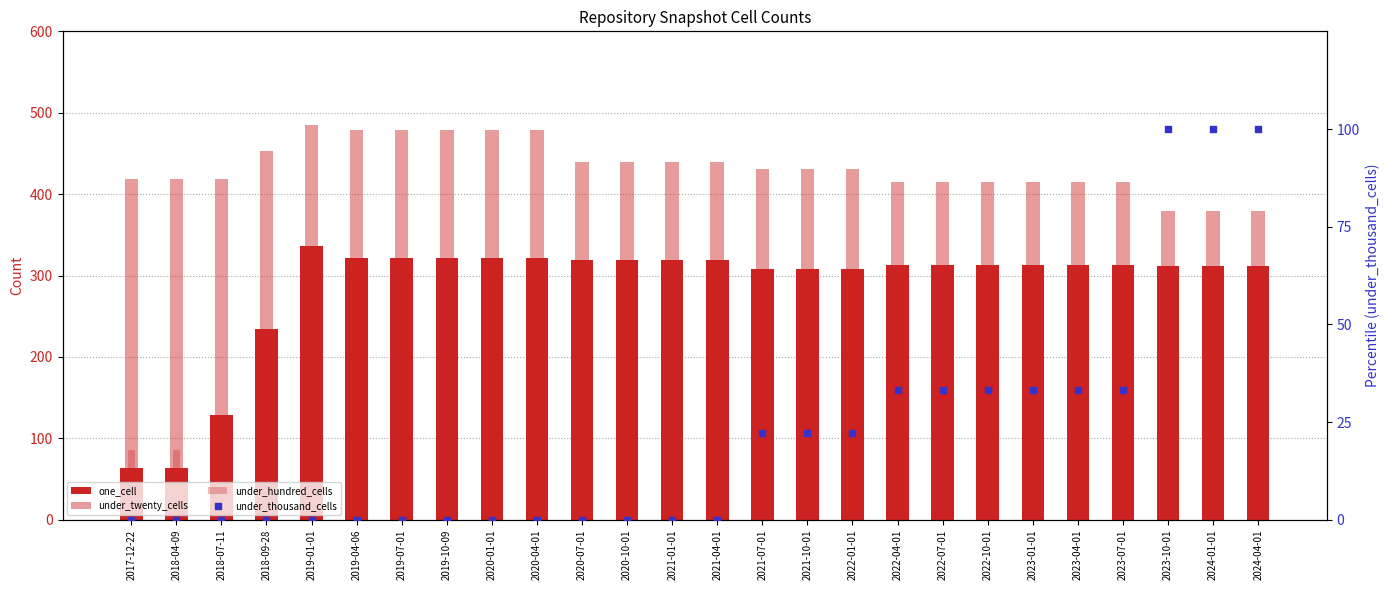

Which series has the largest total across all categories?

under_twenty_cells